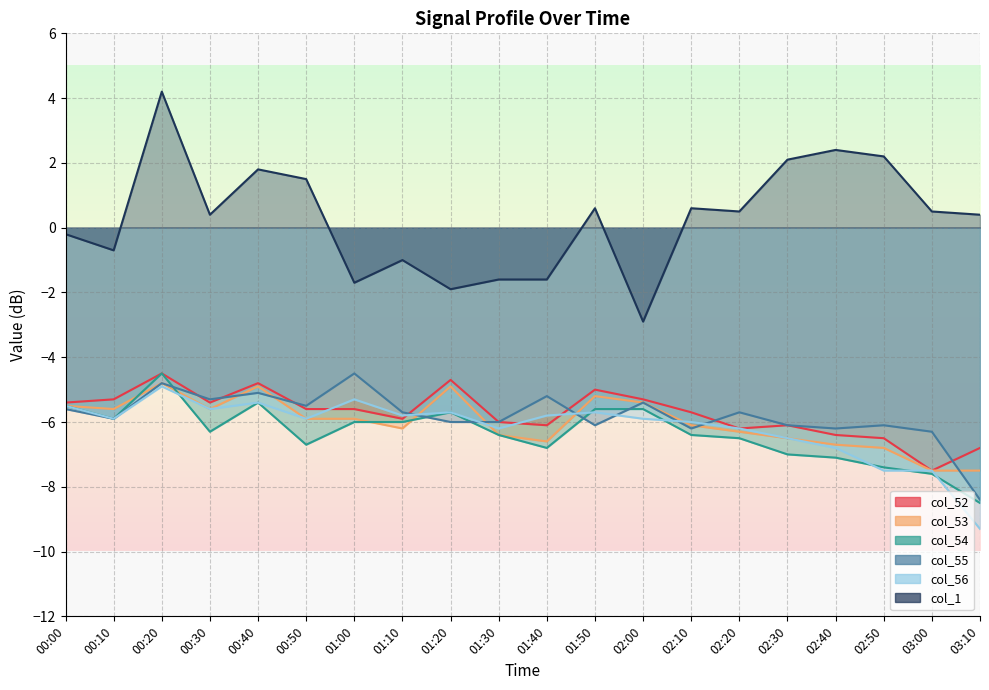

What is the total value across all series at 02:20?

-30.4